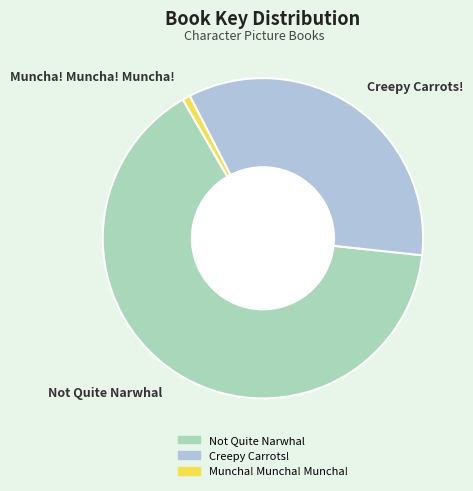

Between Creepy Carrots! and Muncha! Muncha! Muncha!, which is larger?

Creepy Carrots!